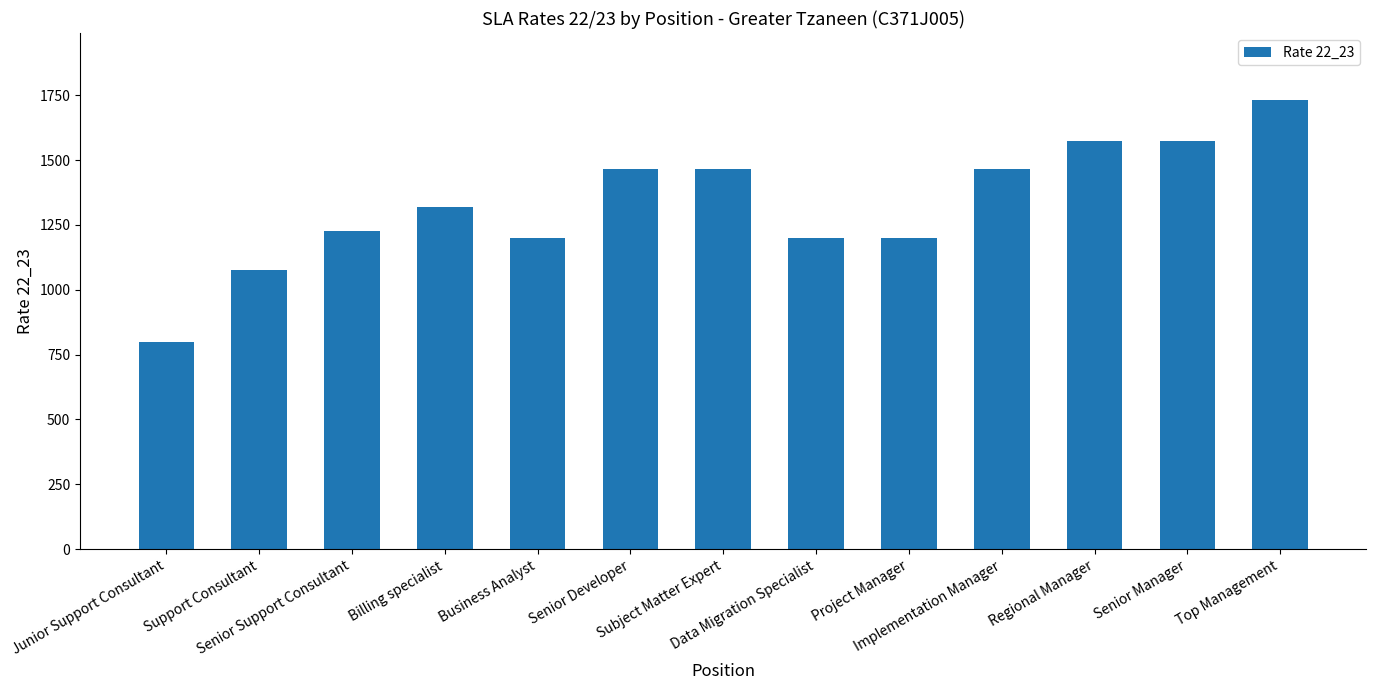

What value does the data have at Regional Manager?

1573